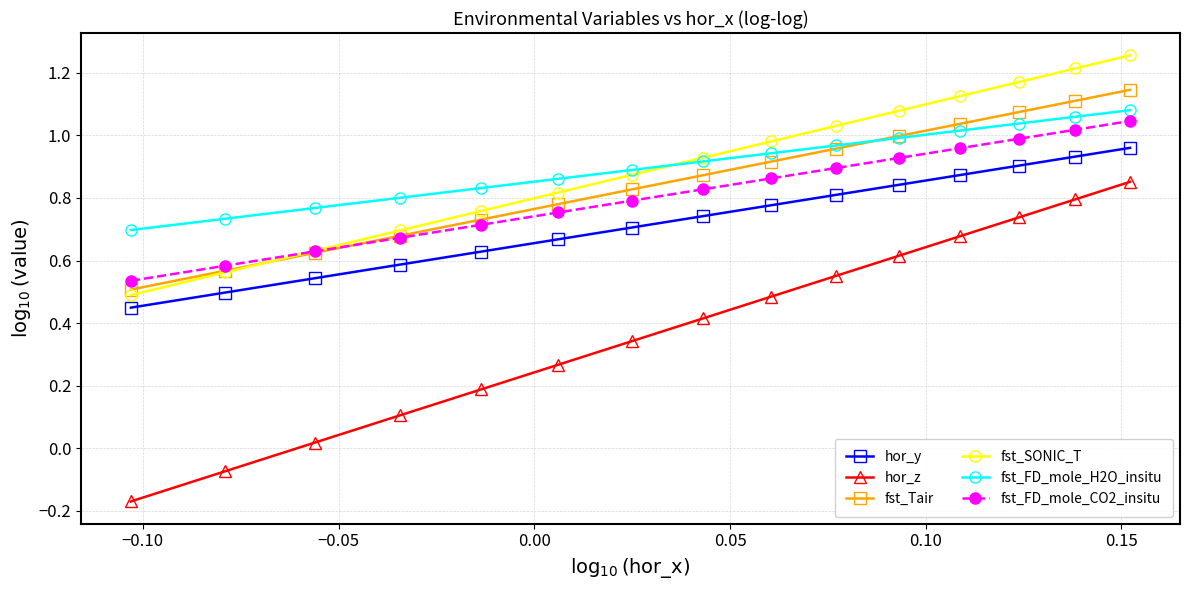

Which series has the largest range (max minus min)?

hor_z